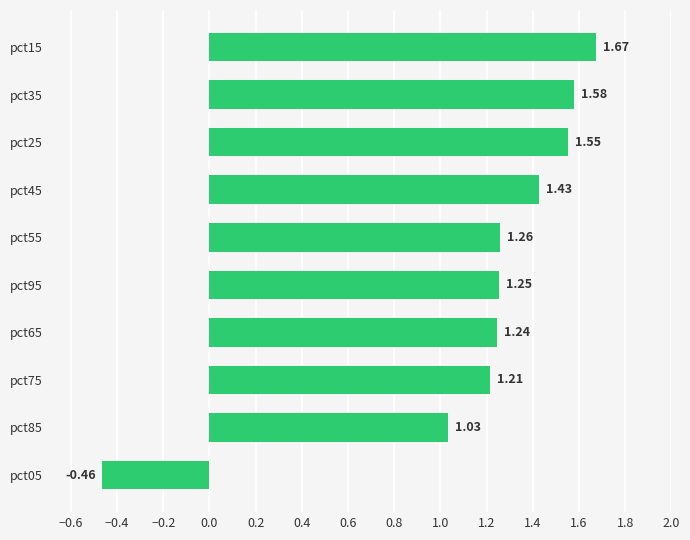

What is the change in value from pct05 to pct65?

+1.7